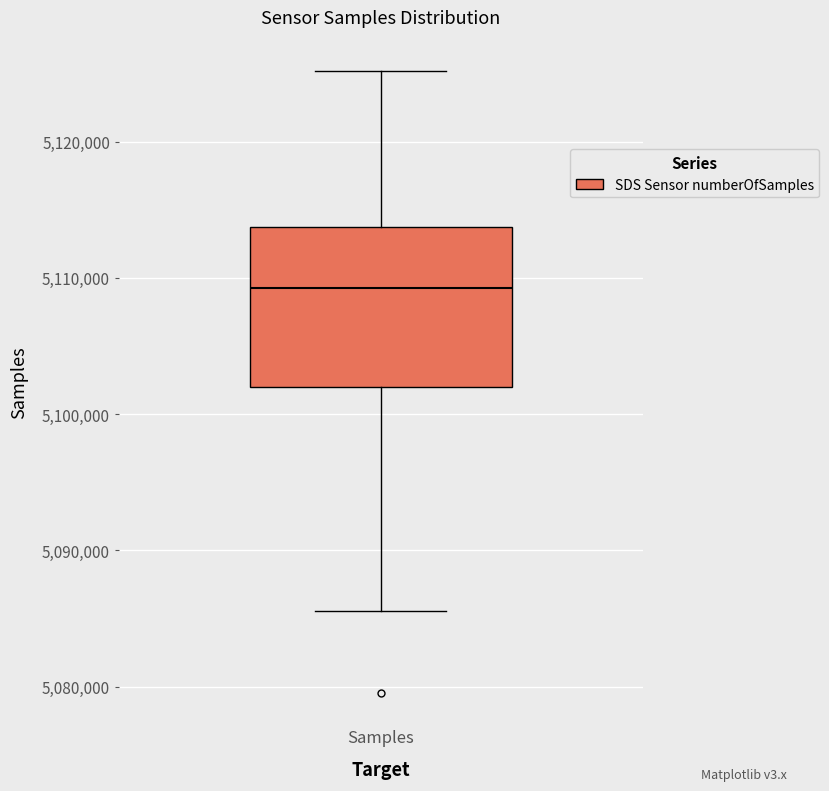

Read this box plot against the y-axis: the position of the median line, the range covered by the box, and the ends of both whiskers. The values are not printed on the chart, so give them approximately, as read against the axis.

median 5109000, box 5102000 to 5114000, whiskers 5086000 to 5125000